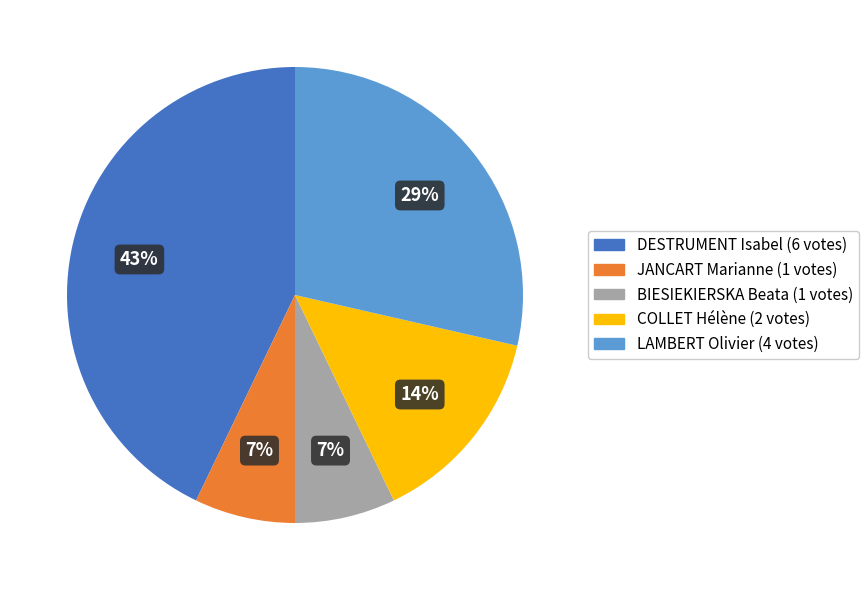

Count the number of slices in the pie.

5